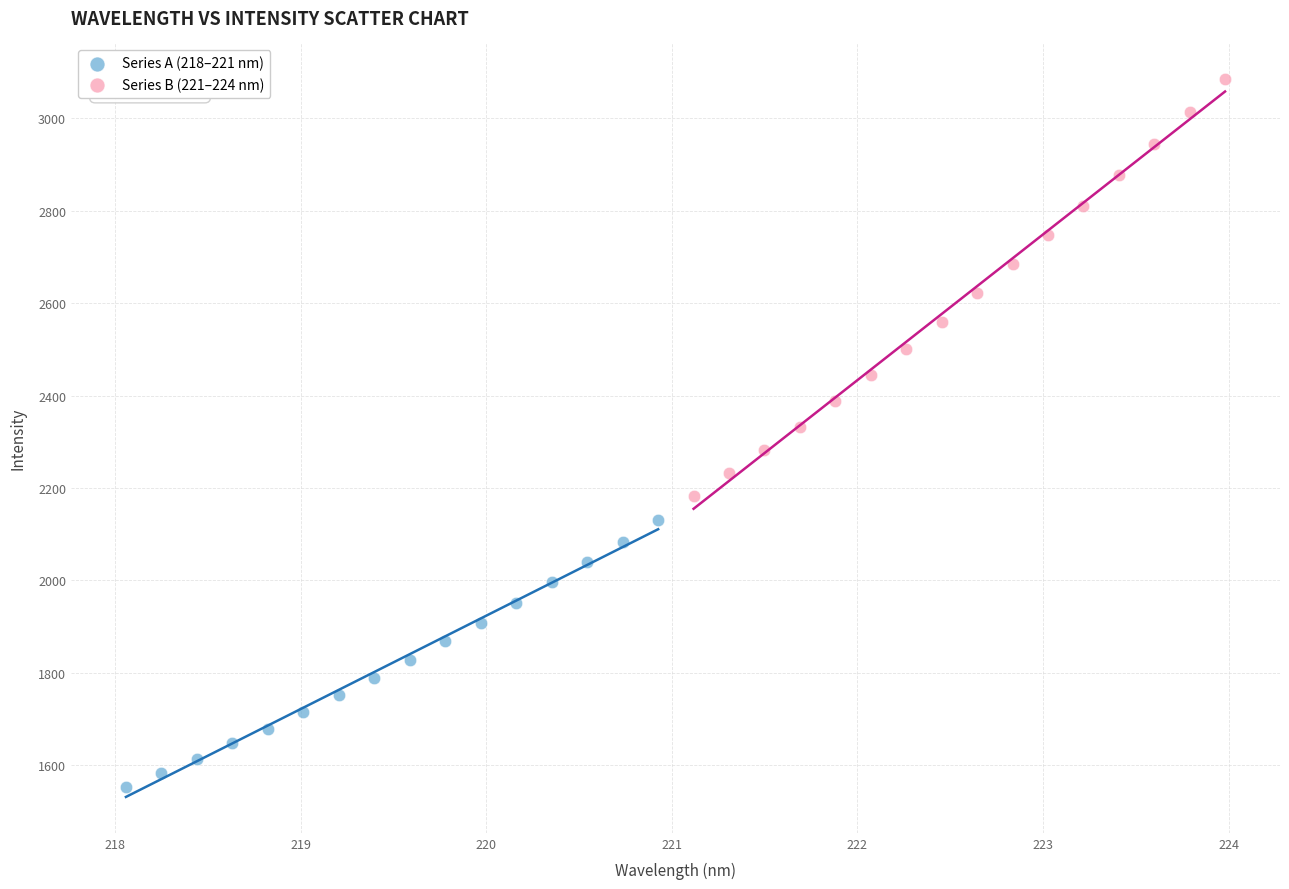

Which series contains the lowest Y value?

Series A (218–221 nm)